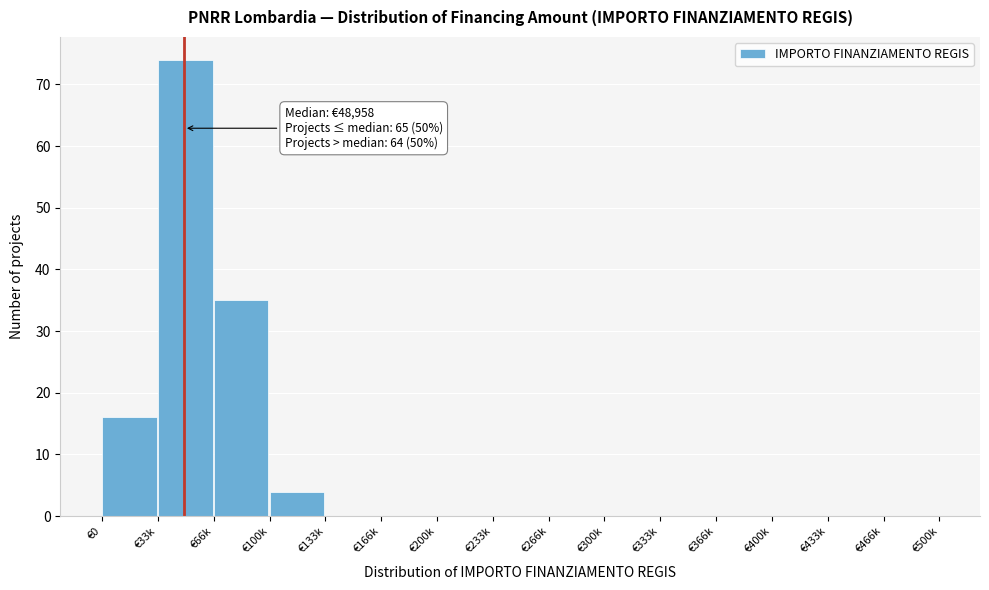

Reading left to right, list all the values displayed in this chart.

€0=16	€33k=74	€66k=35	€100k=4	€133k=0	€166k=0	€200k=0	€233k=0	€266k=0	€300k=0	€333k=0	€366k=0	€400k=0	€433k=0	€466k=0